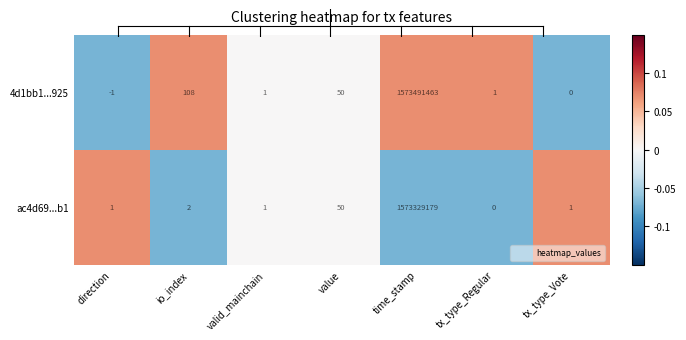

At how many categories does at least one series exceed 0?

7